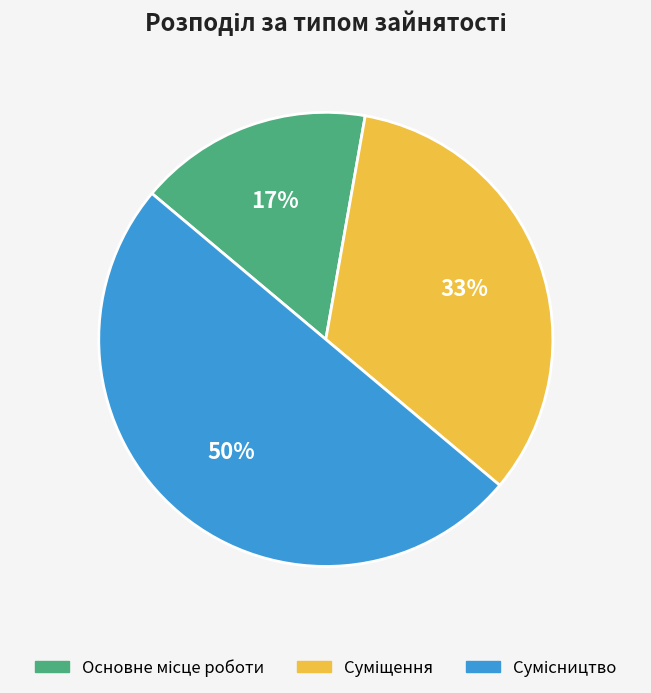

To the nearest percent, what is the difference between the largest and smallest slice percentages?

33%